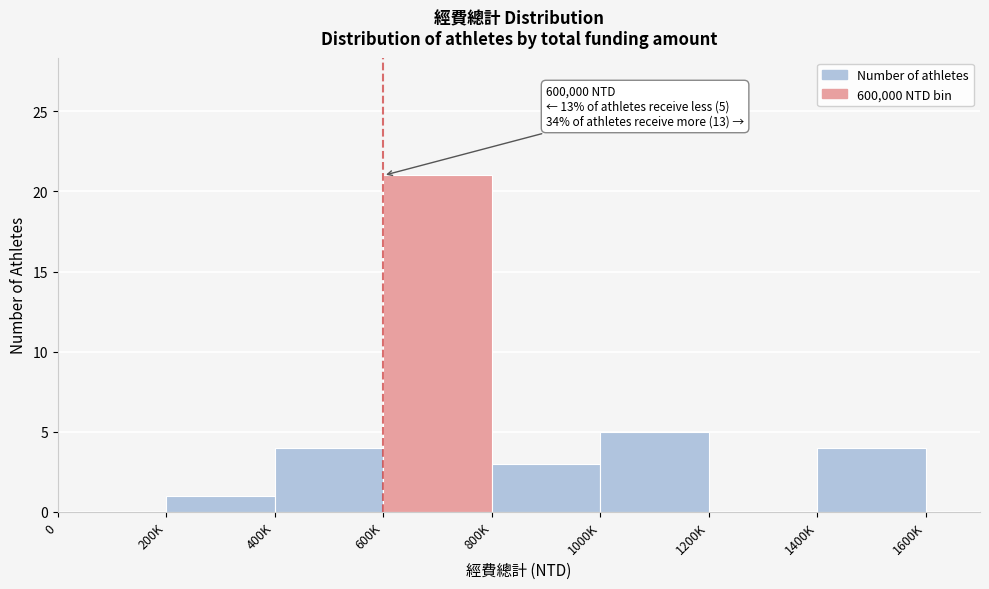

Reading left to right, transcribe all the data shown in this chart.

0=0	200K=1	400K=4	600K=21	800K=3	1000K=5	1200K=0	1400K=4